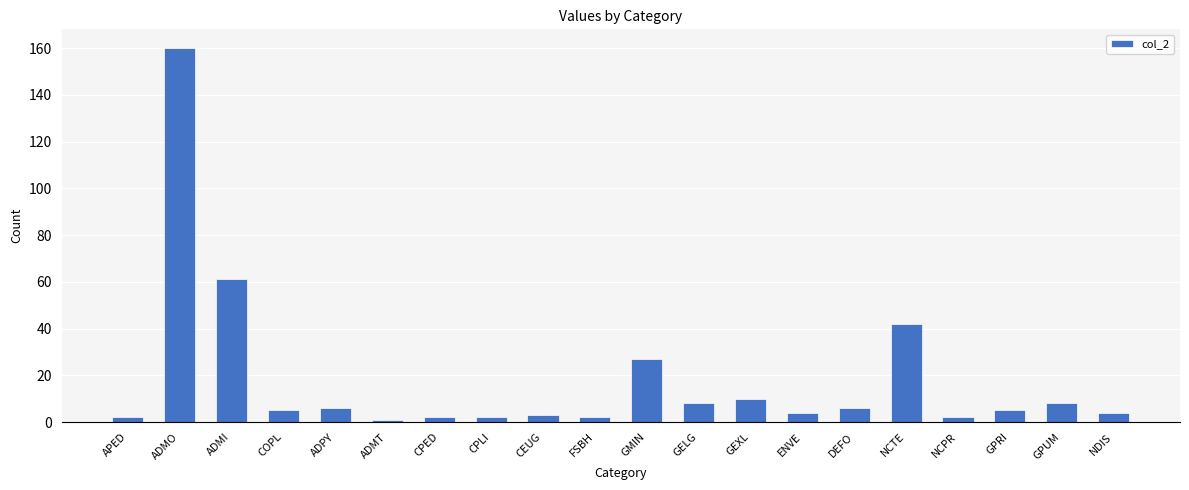

What is the difference between the maximum and minimum values?

159